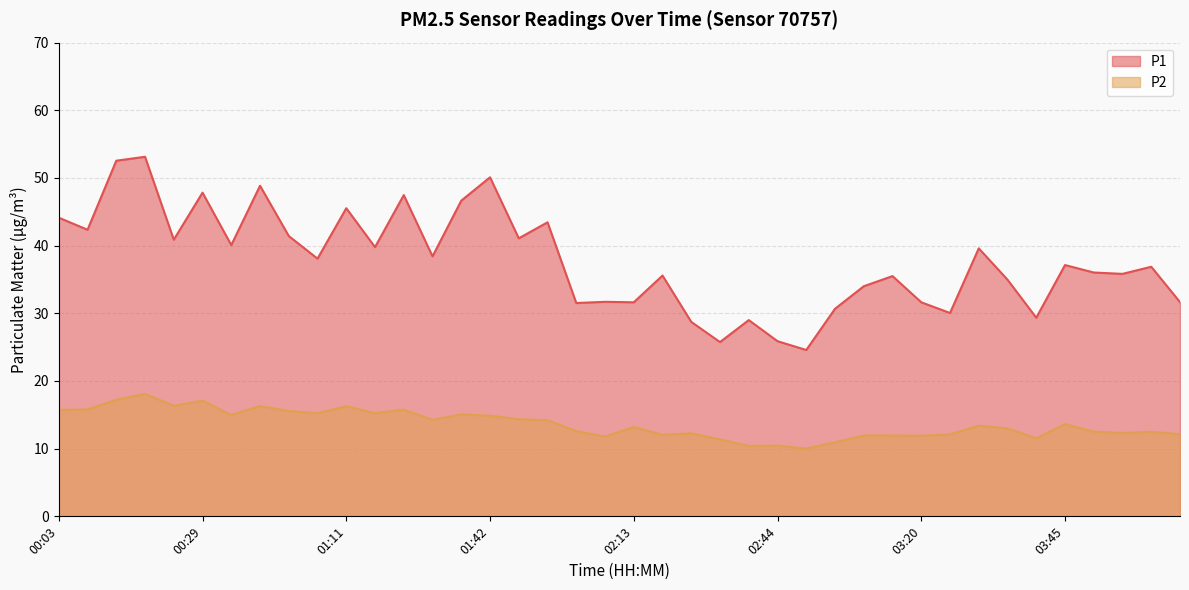

How many categories are shown in the chart?

40